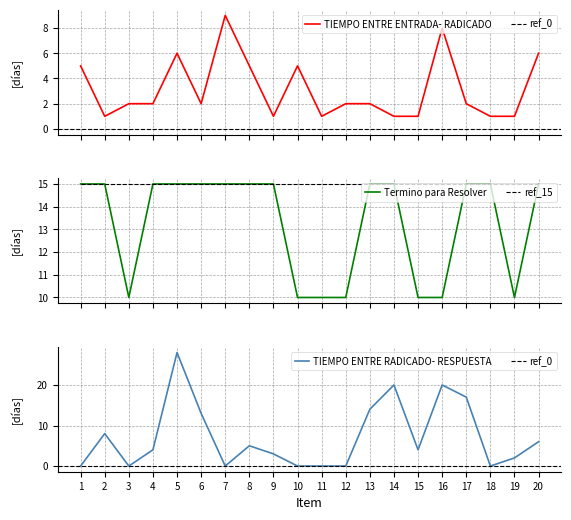

At how many categories does at least one series exceed 0?

20